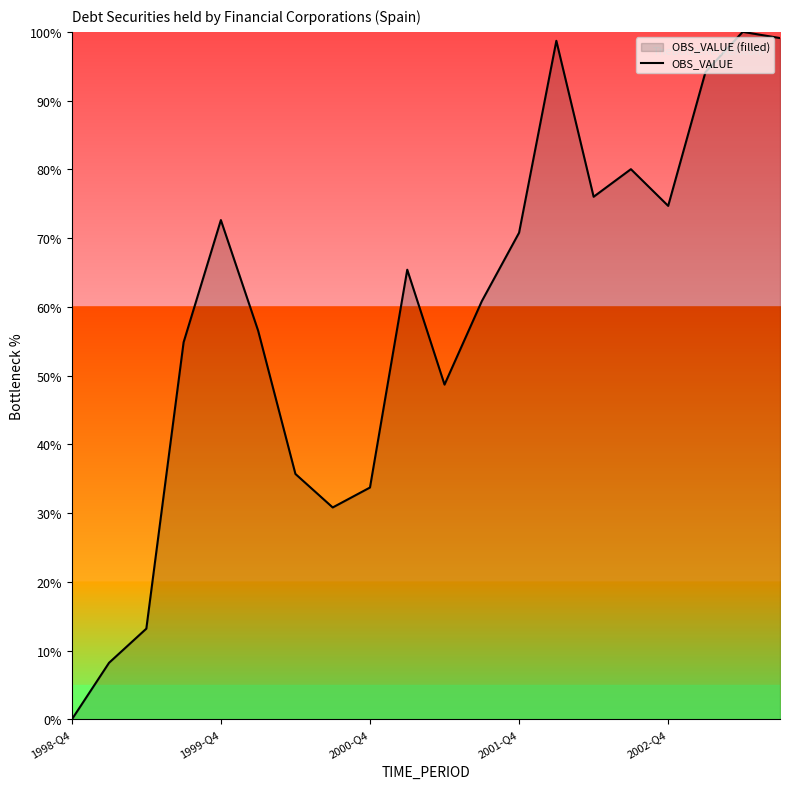

What is the sum of all values?

1174.2